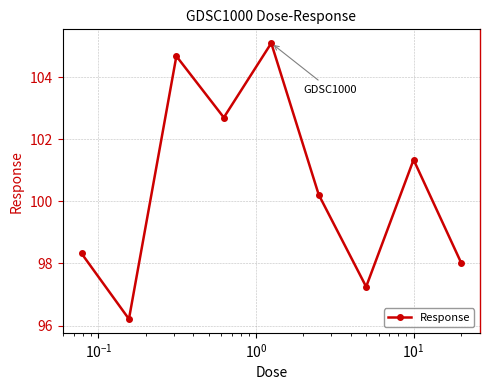

How many points are higher than both their immediate neighbors (excluding endpoints)?

3